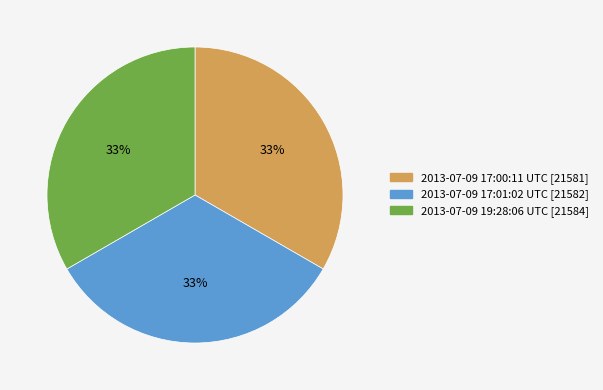

How many segments does this pie chart have?

3